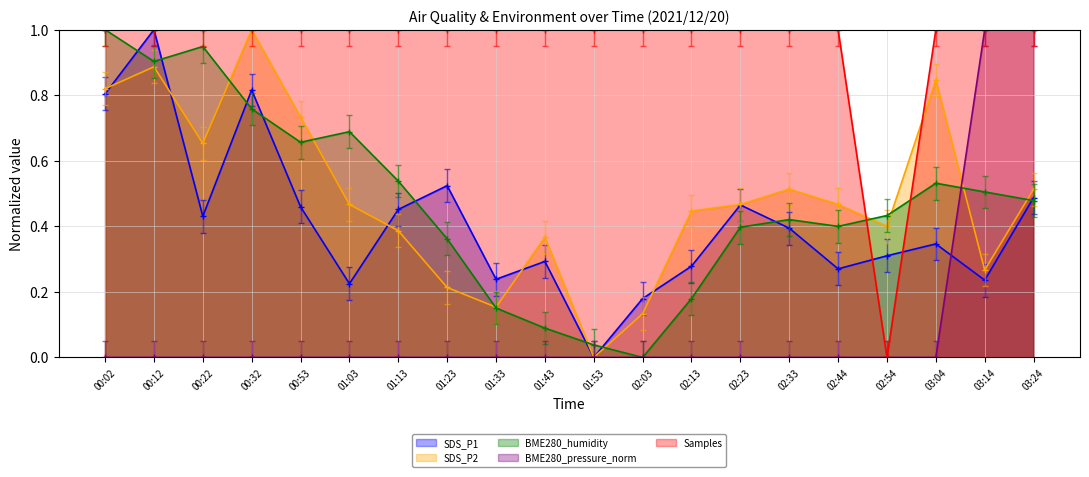

Which has a higher value, 00:53 or 01:03?

00:53